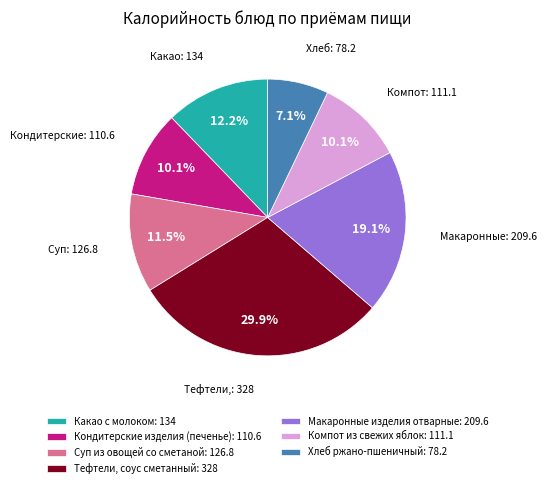

Which slice is the smallest?

Хлеб ржано-пшеничный